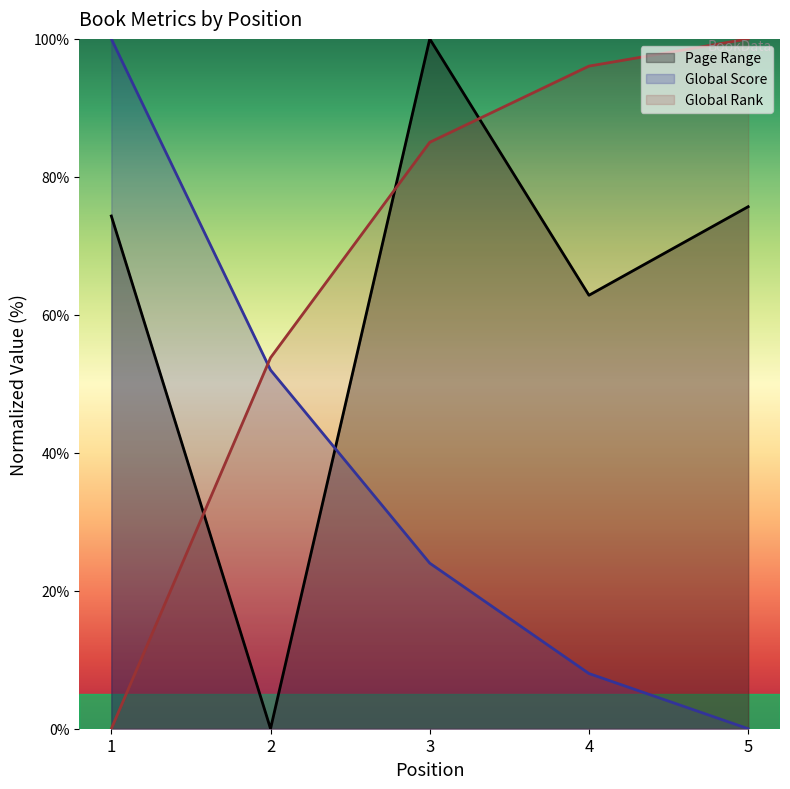

Is it true that Page Range equals 60.0 at 3?

False